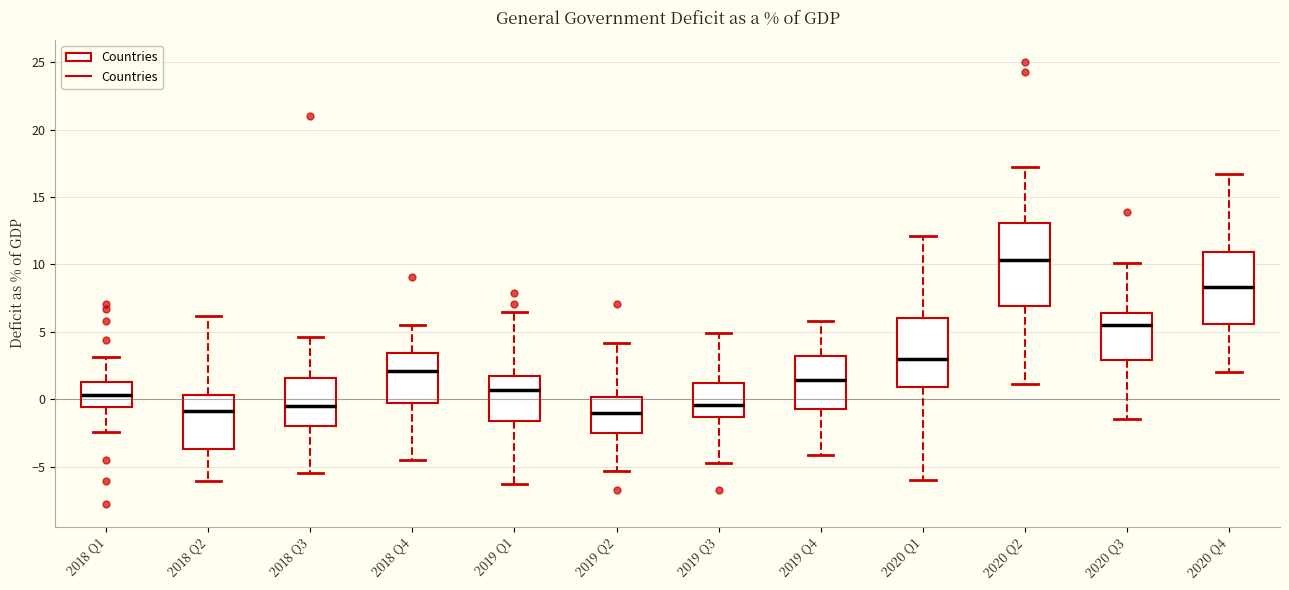

Where is the lower edge of the box for 2020 Q1 on the y-axis? The values are not printed on the chart, so give them approximately, as read against the axis.

1.0